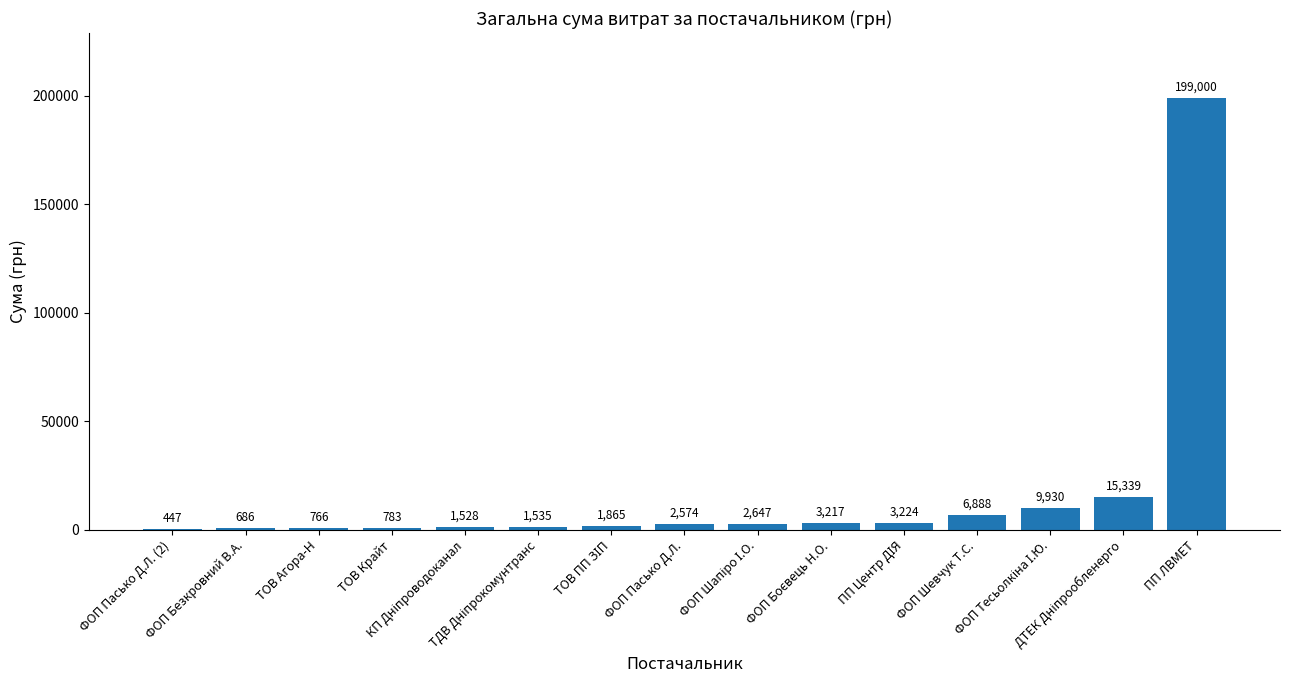

What is the greatest value displayed?

199000.0